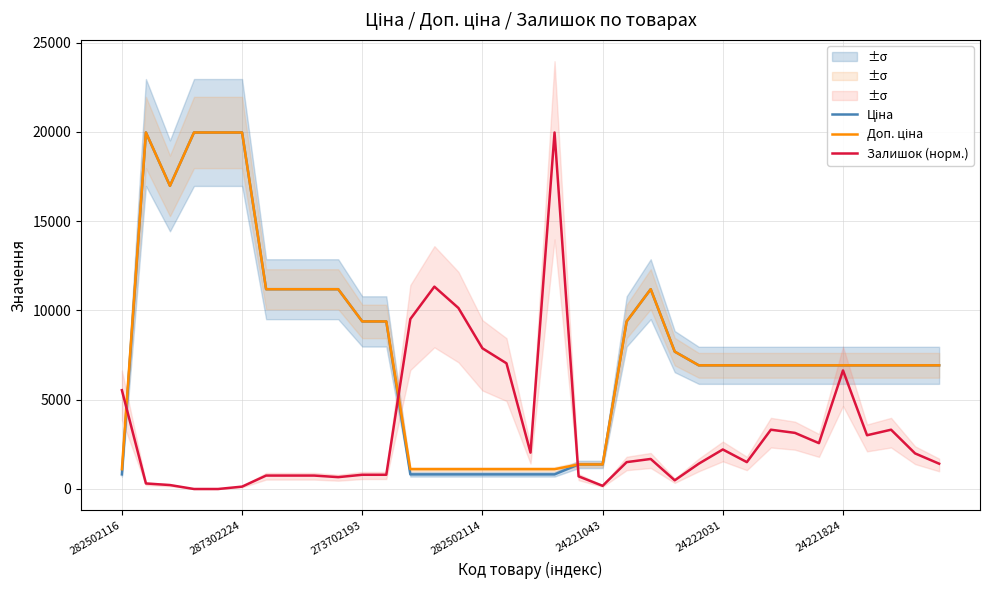

How many lines are shown in the chart?

3